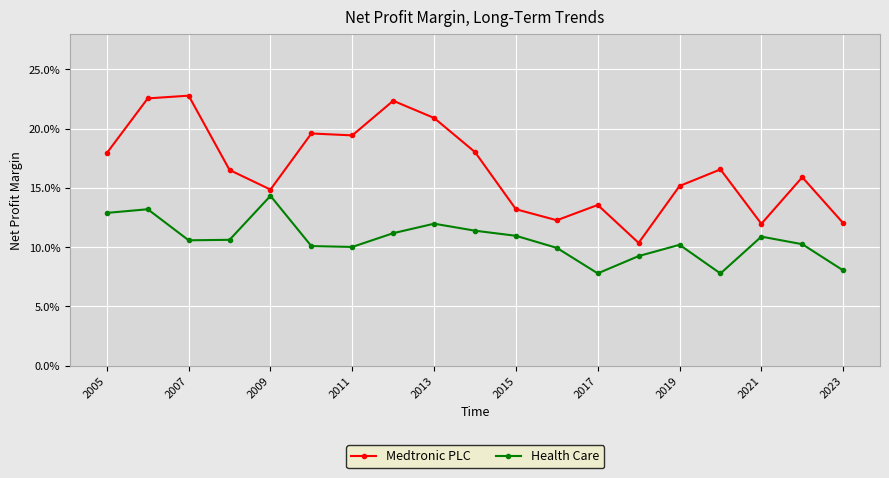

True or false: Medtronic PLC and Health Care cross at least once.

False